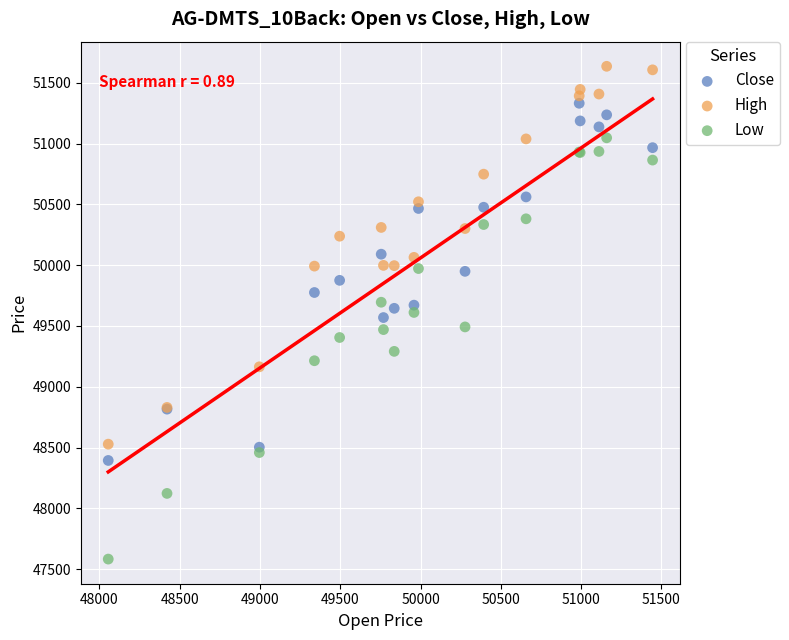

Which series reaches the maximum Y coordinate?

High